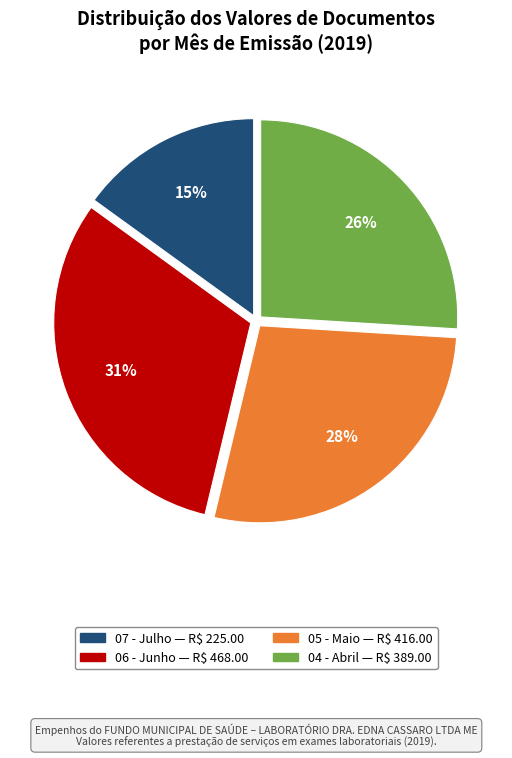

How many segments does this pie chart have?

4